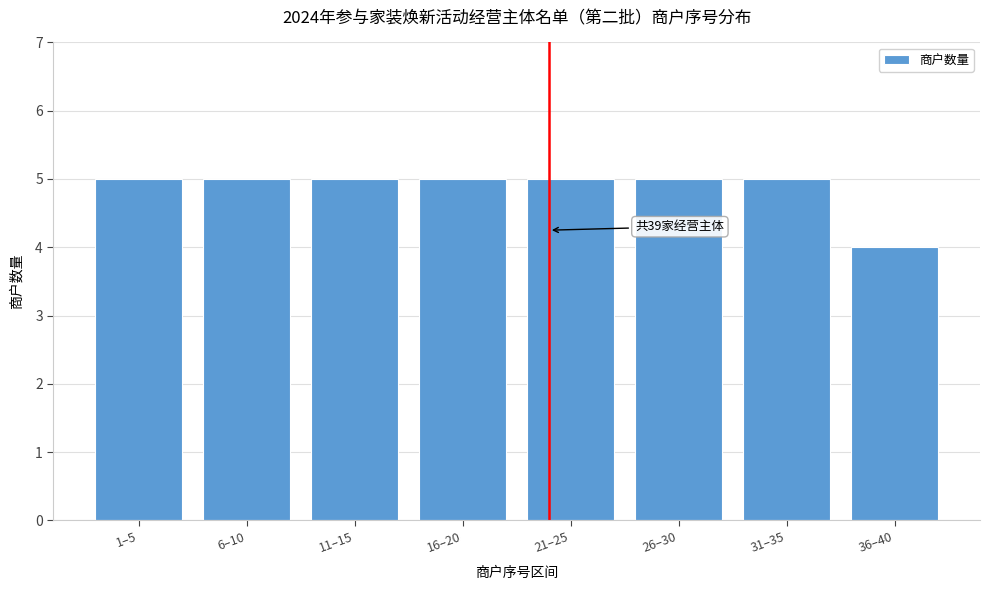

Reading right to left, transcribe all the data shown in this chart.

36–40=4	31–35=5	26–30=5	21–25=5	16–20=5	11–15=5	6–10=5	1–5=5